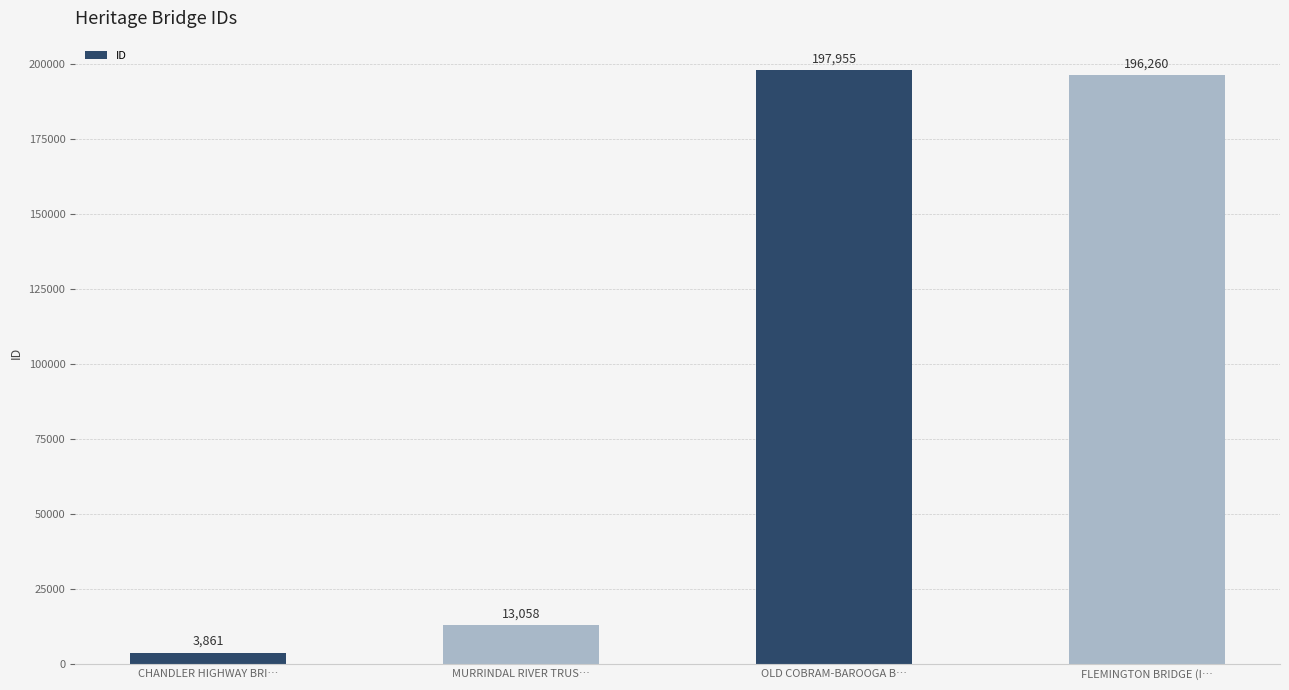

Where is the data nearest to the value 100908?

MURRINDAL RIVER TRUS…